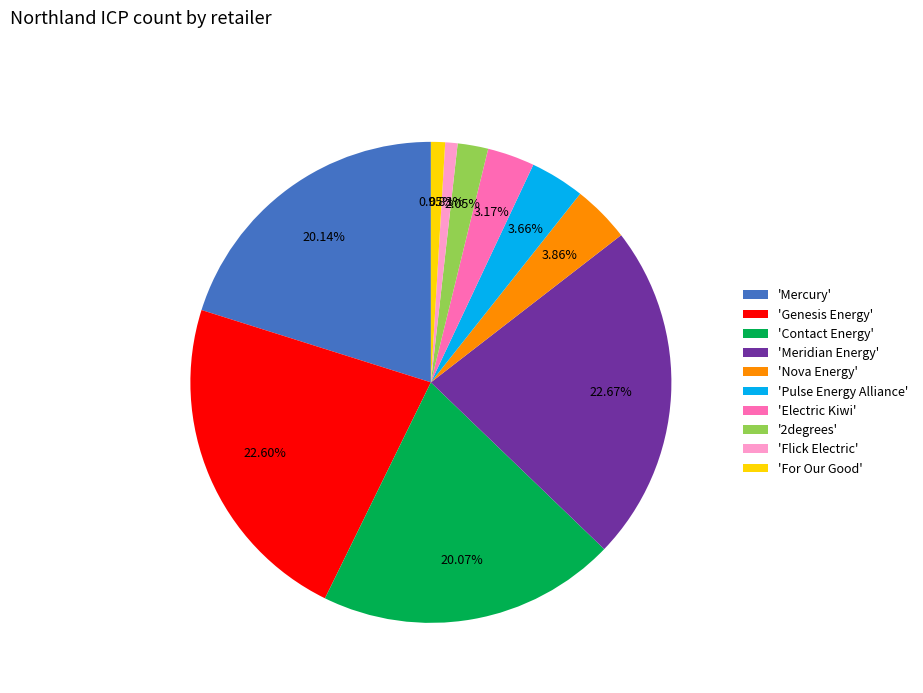

Which has a higher value, '2degrees' or 'For Our Good'?

'2degrees'